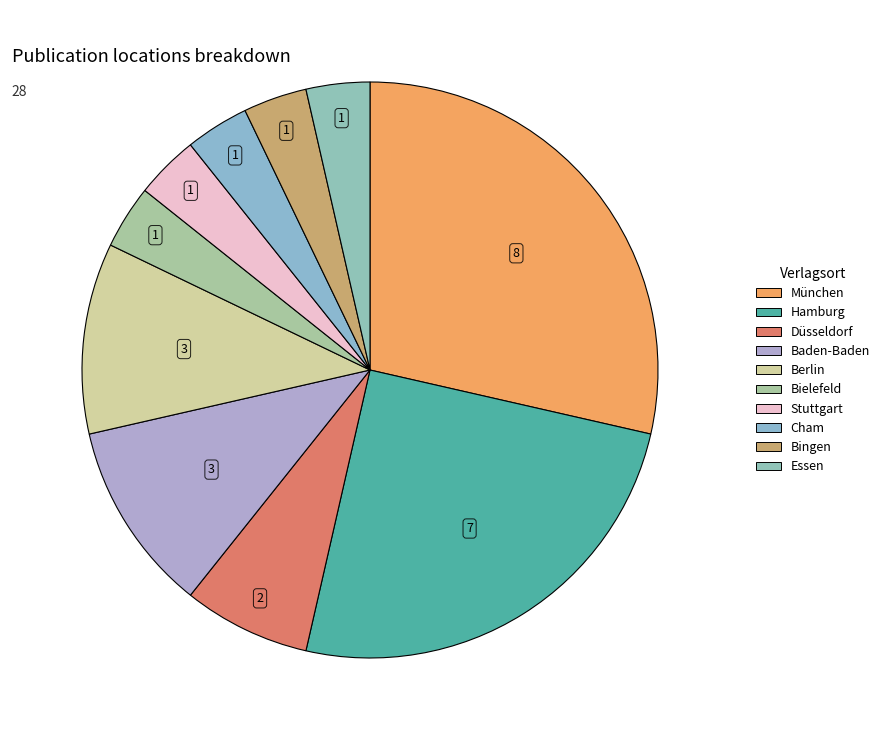

True or false: München accounts for 21% of the total.

False